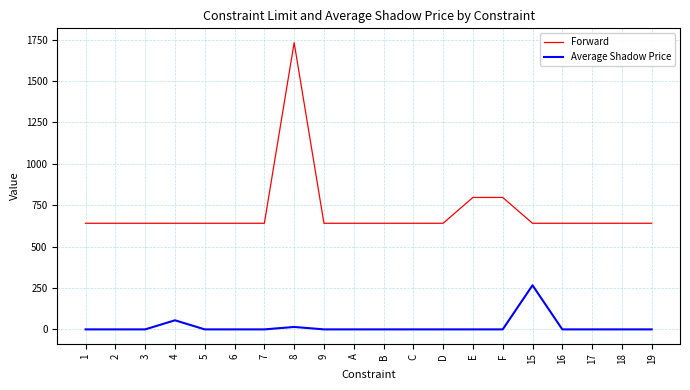

Rank the series at 15 from highest to lowest value.

Forward, Average Shadow Price